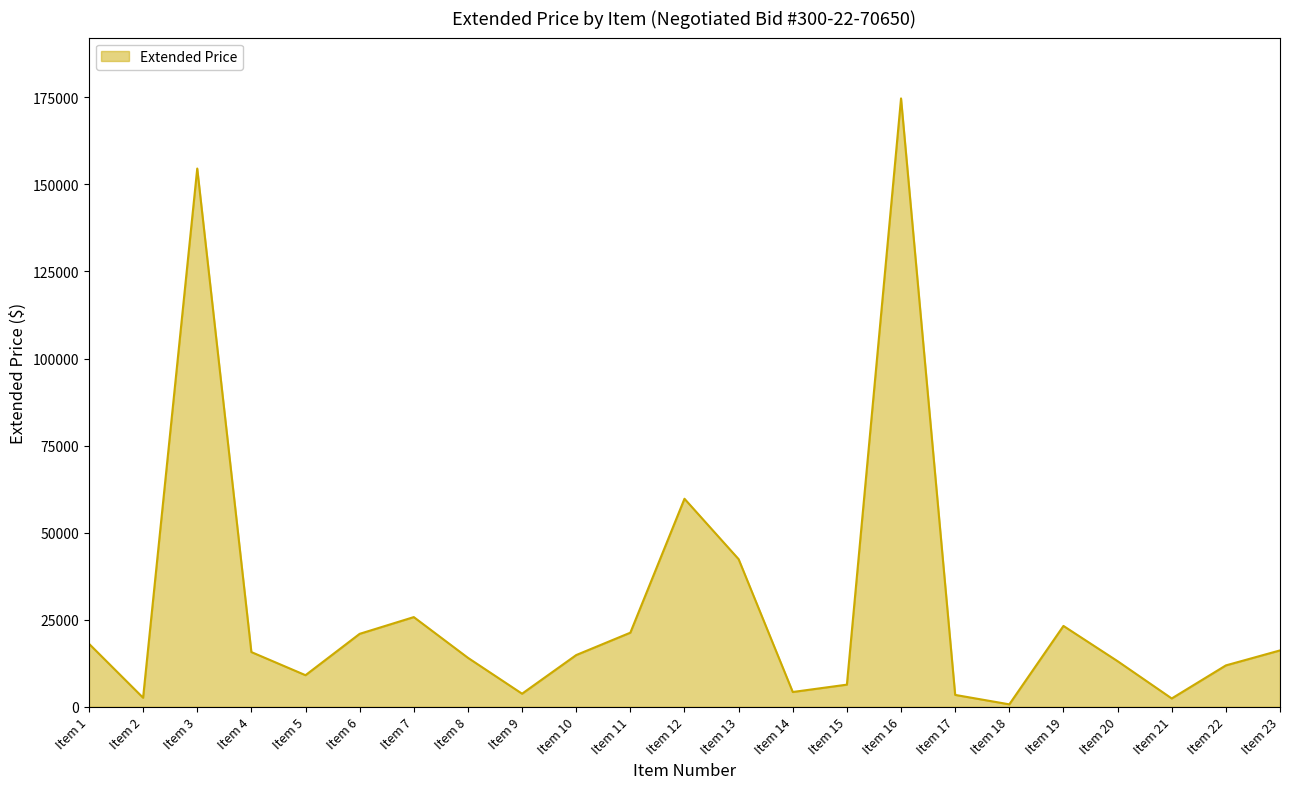

Which has a higher value, Item 12 or Item 7?

Item 12